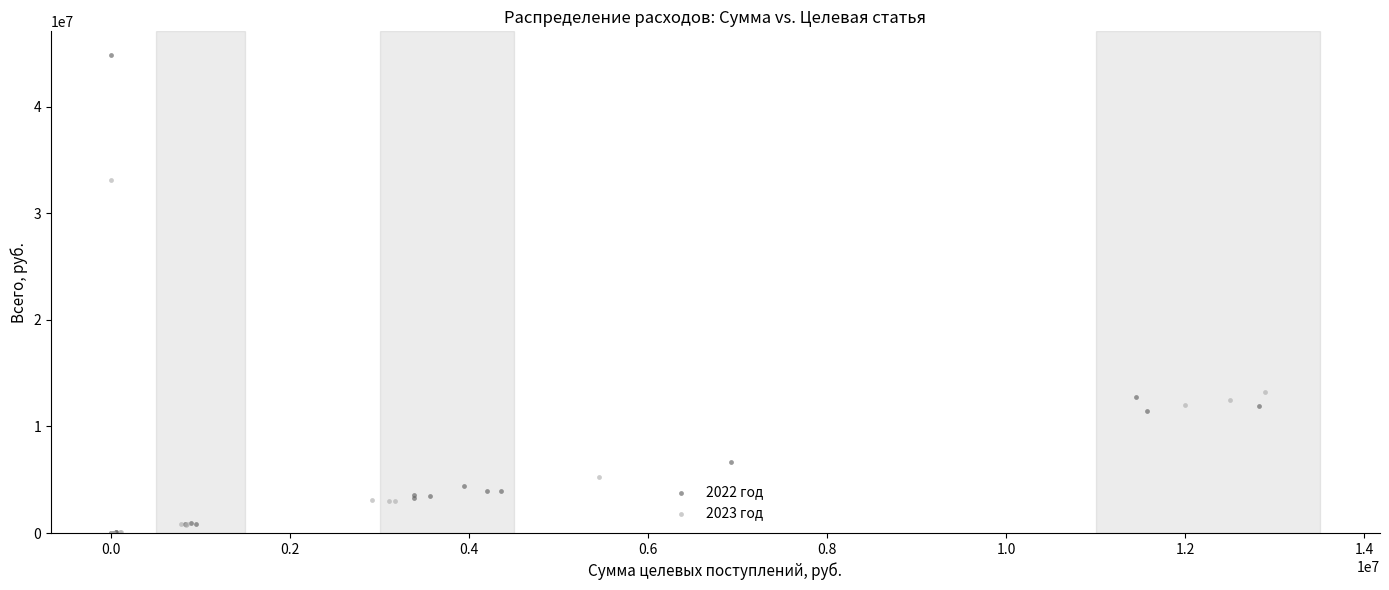

Which series has the widest spread of Y values?

2022 год